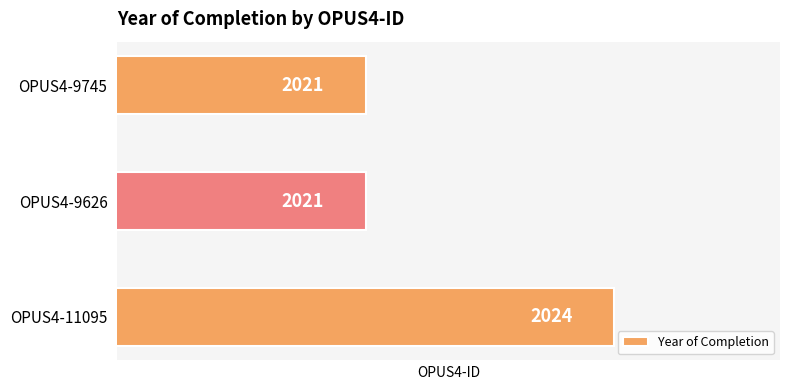

What is the difference between the maximum and minimum values?

3